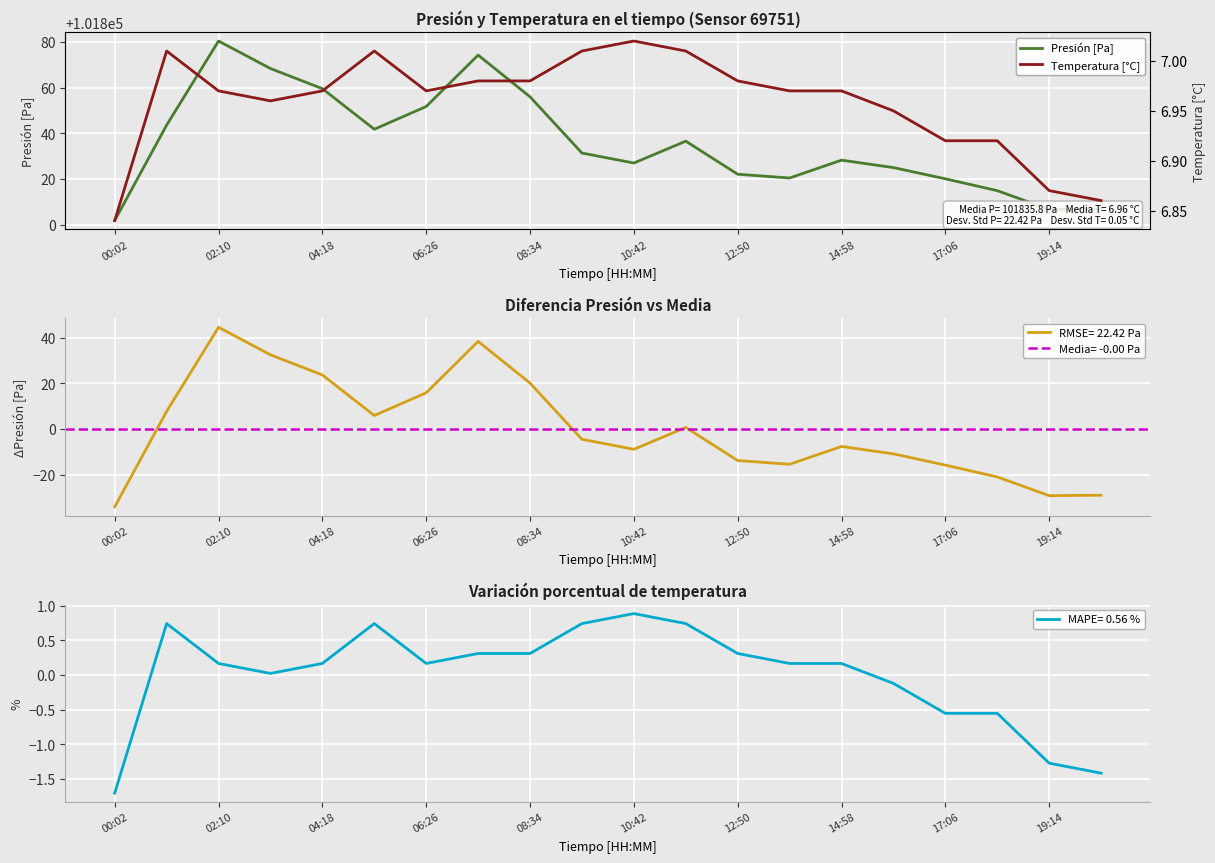

How many interior local peaks does the Presión [Pa] series have?

4